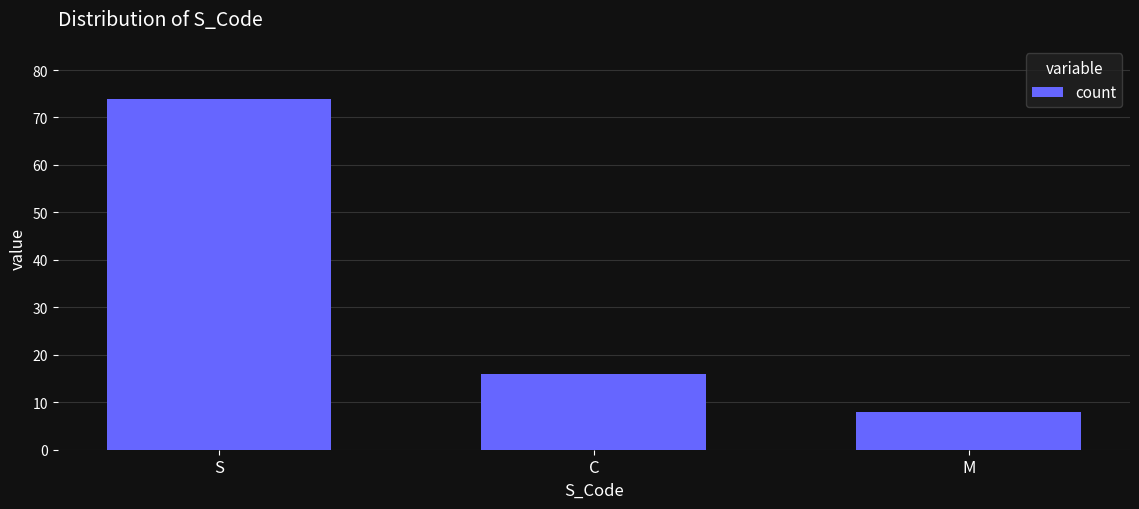

Between M and S, which is larger?

S